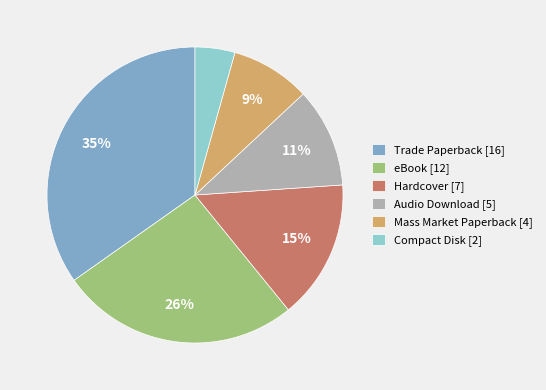

Which has a higher value, Hardcover [7] or Audio Download [5]?

Hardcover [7]